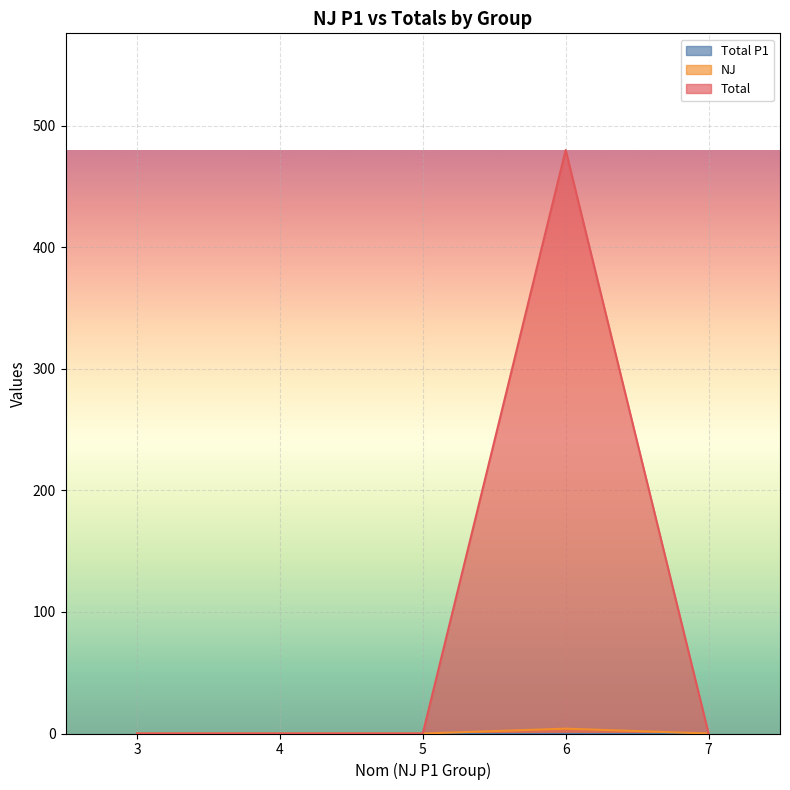

Is the value of Total at 3 greater than the value of NJ at 4?

No